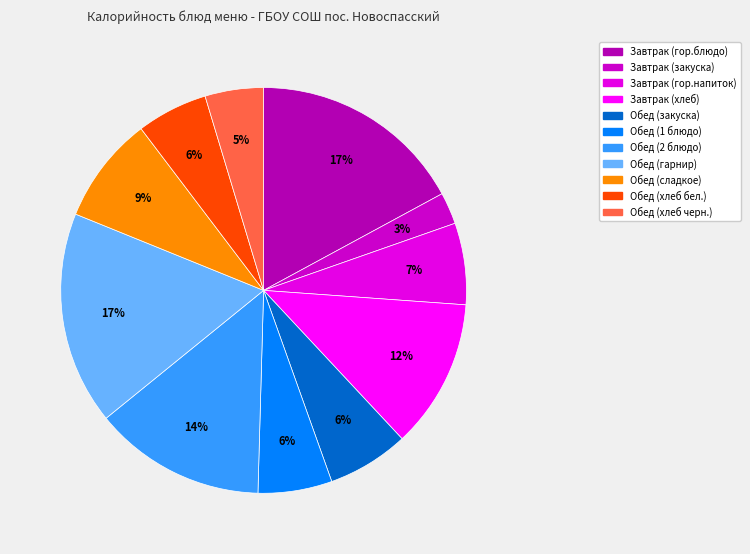

To the nearest percent, what percentage of the pie is Завтрак (гор.напиток)?

7%